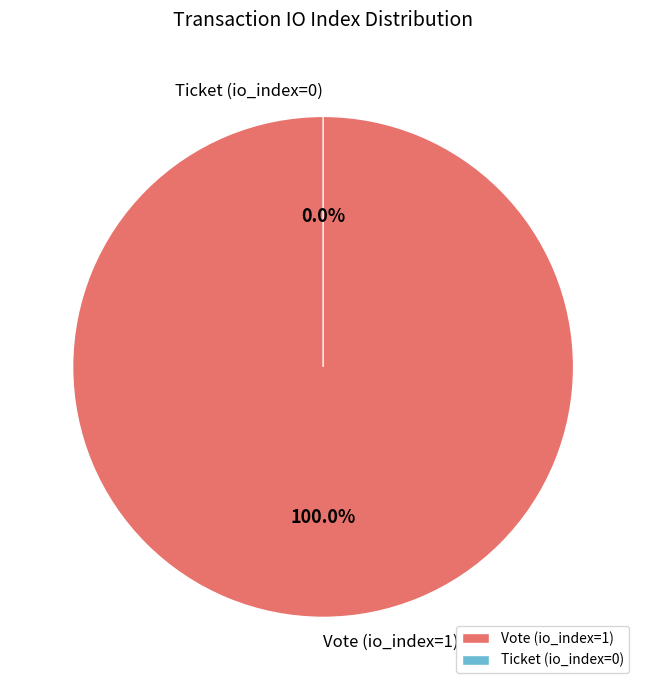

To the nearest percent, what is the difference between the largest and smallest slice percentages?

100%